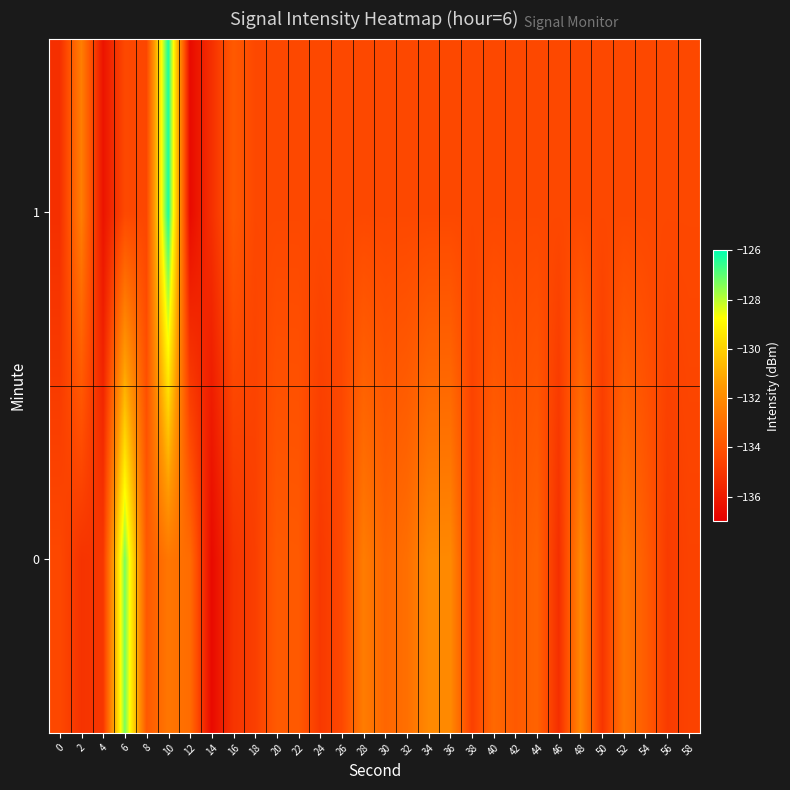

How many series are shown in this chart?

2